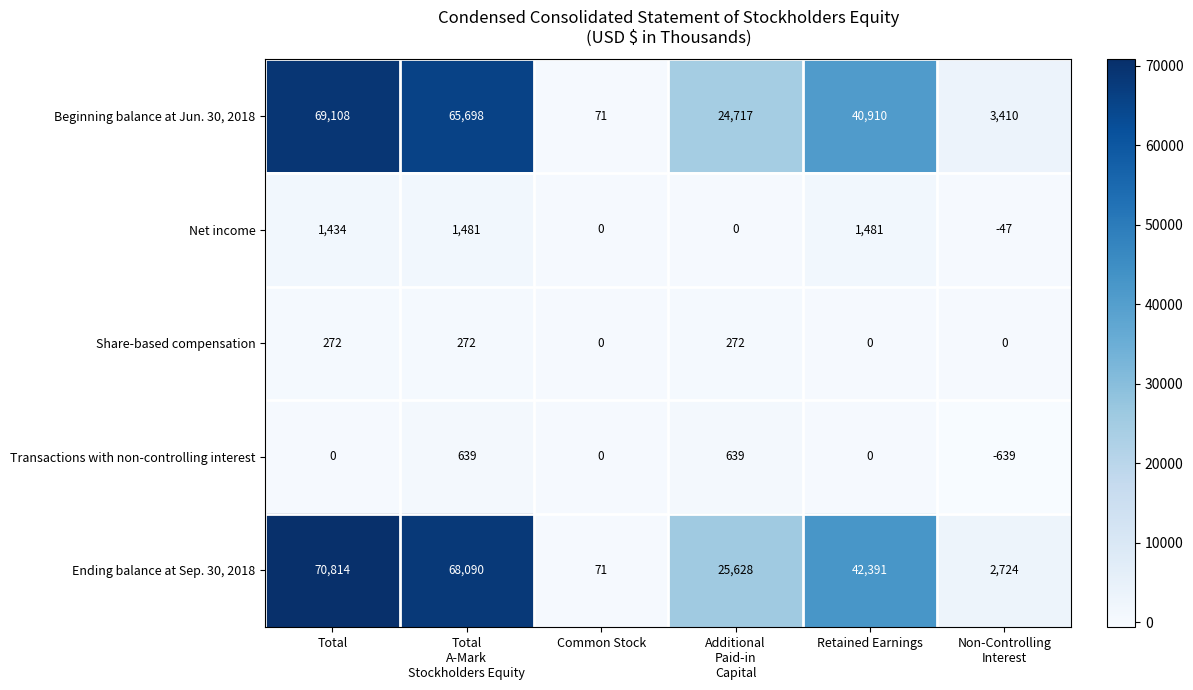

The Net income series shows 486 at Common Stock. True or false?

False